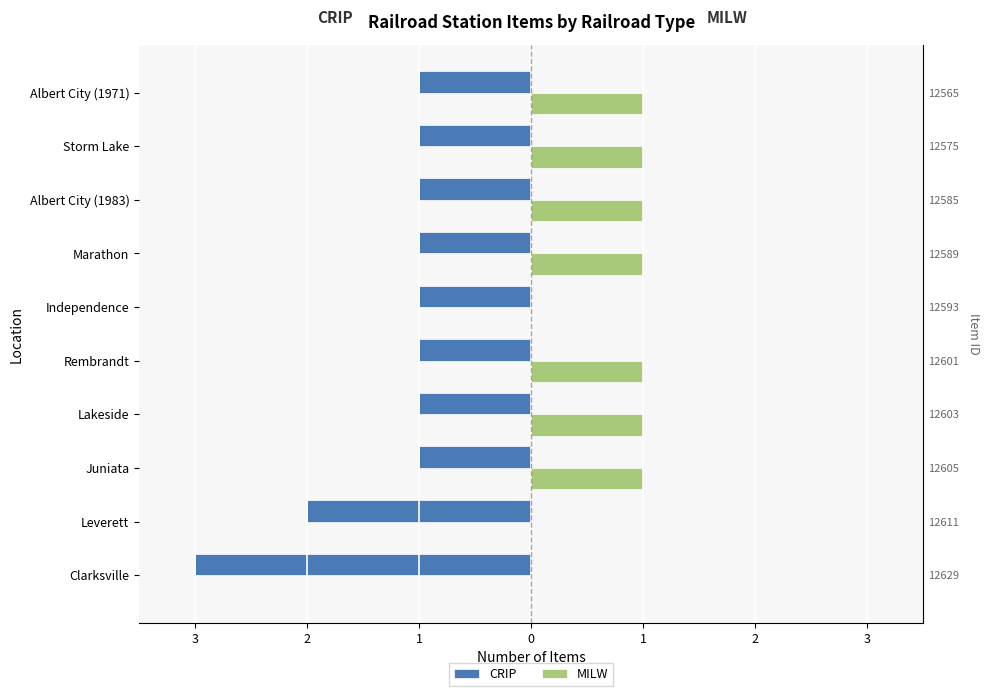

At Independence, list the series in order from smallest to largest.

CRIP, MILW